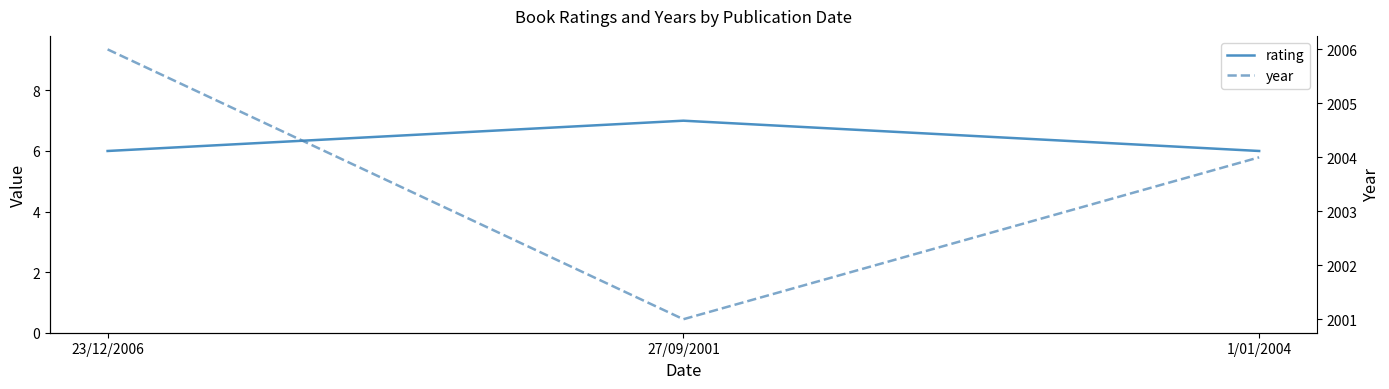

What is the minimum value for rating?

6